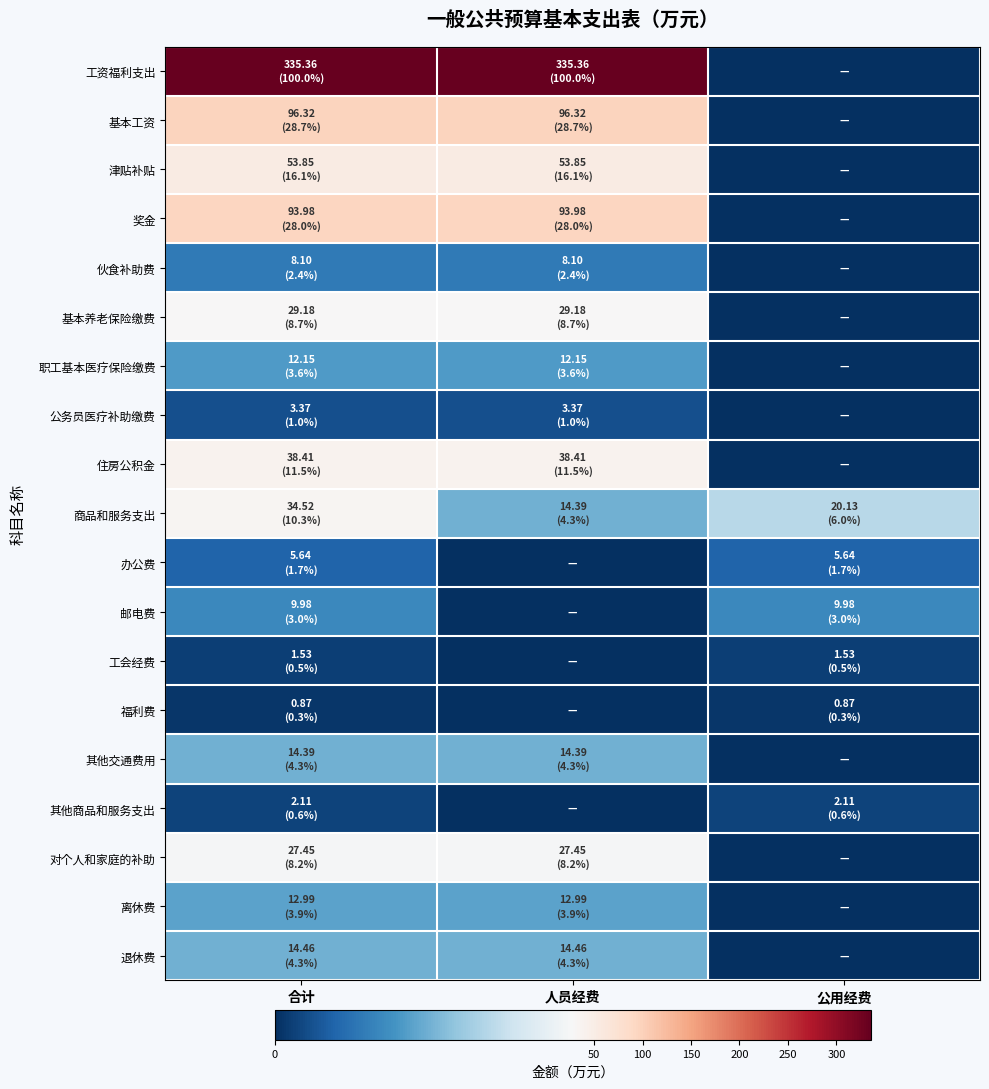

What is the difference between the highest and lowest values at 合计?

334.5